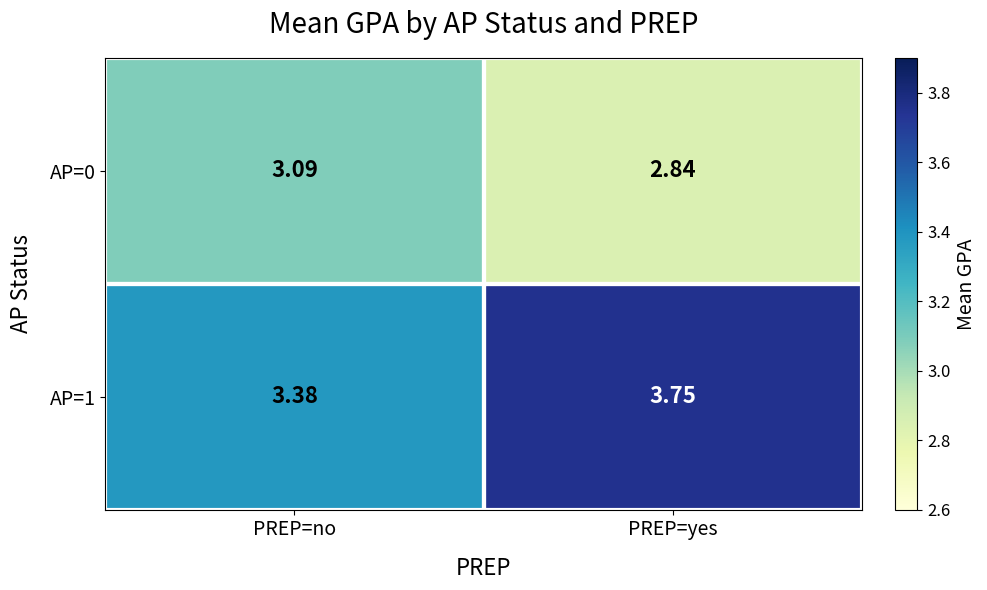

List the series in order of their overall mean, highest first.

AP=1, AP=0